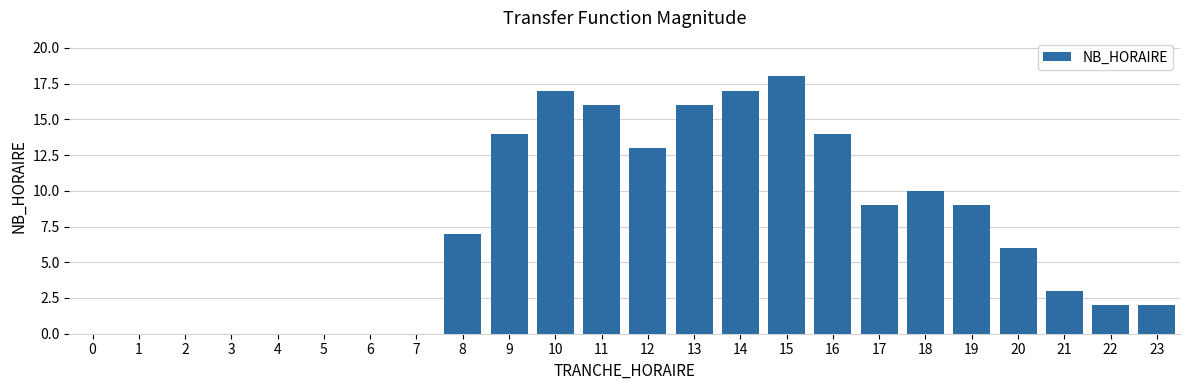

Reading left to right, transcribe all the data shown in this chart.

0=0	1=0	2=0	3=0	4=0	5=0	6=0	7=0	8=7	9=14	10=17	11=16	12=13	13=16	14=17	15=18	16=14	17=9	18=10	19=9	20=6	21=3	22=2	23=2